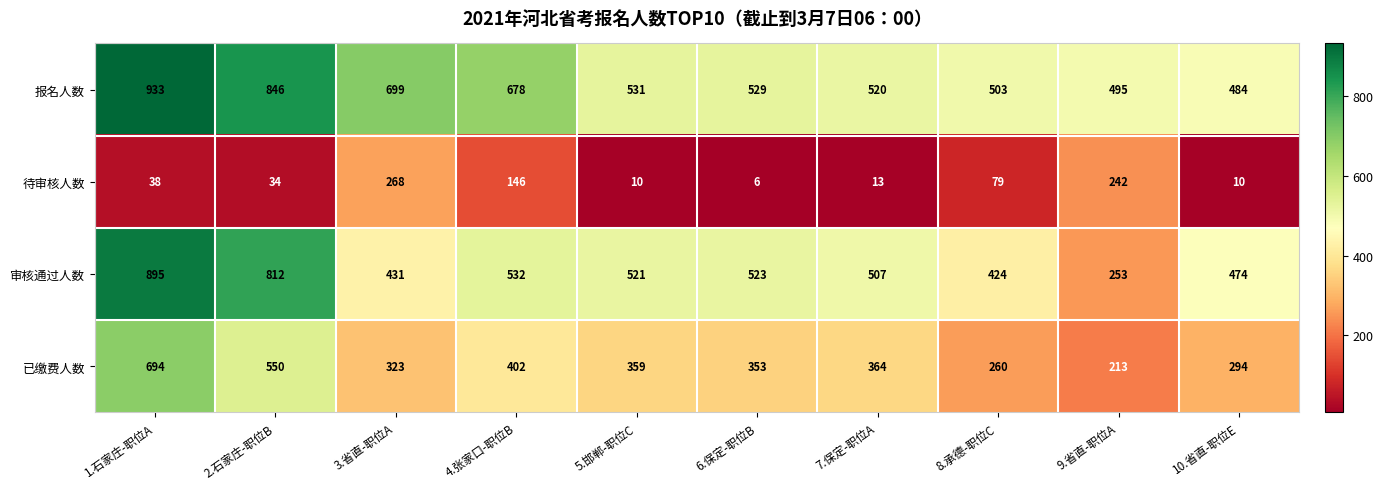

List the series in order of their overall mean, lowest first.

待审核人数, 已缴费人数, 审核通过人数, 报名人数